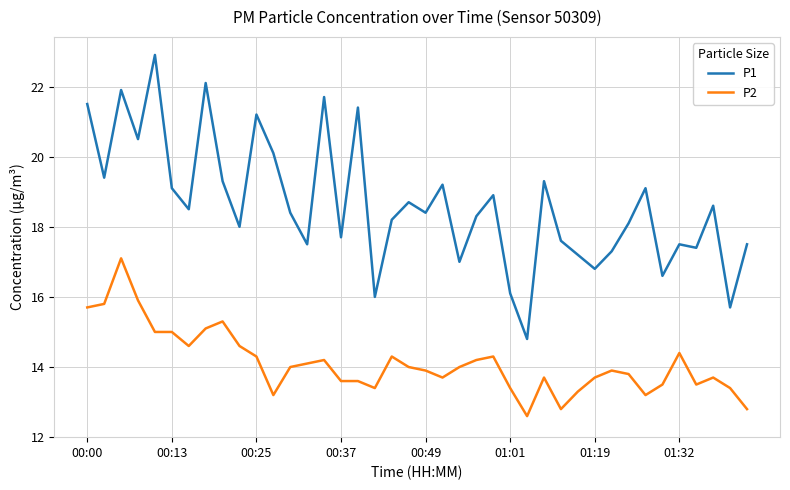

What is the highest value of the P2 series?

17.1